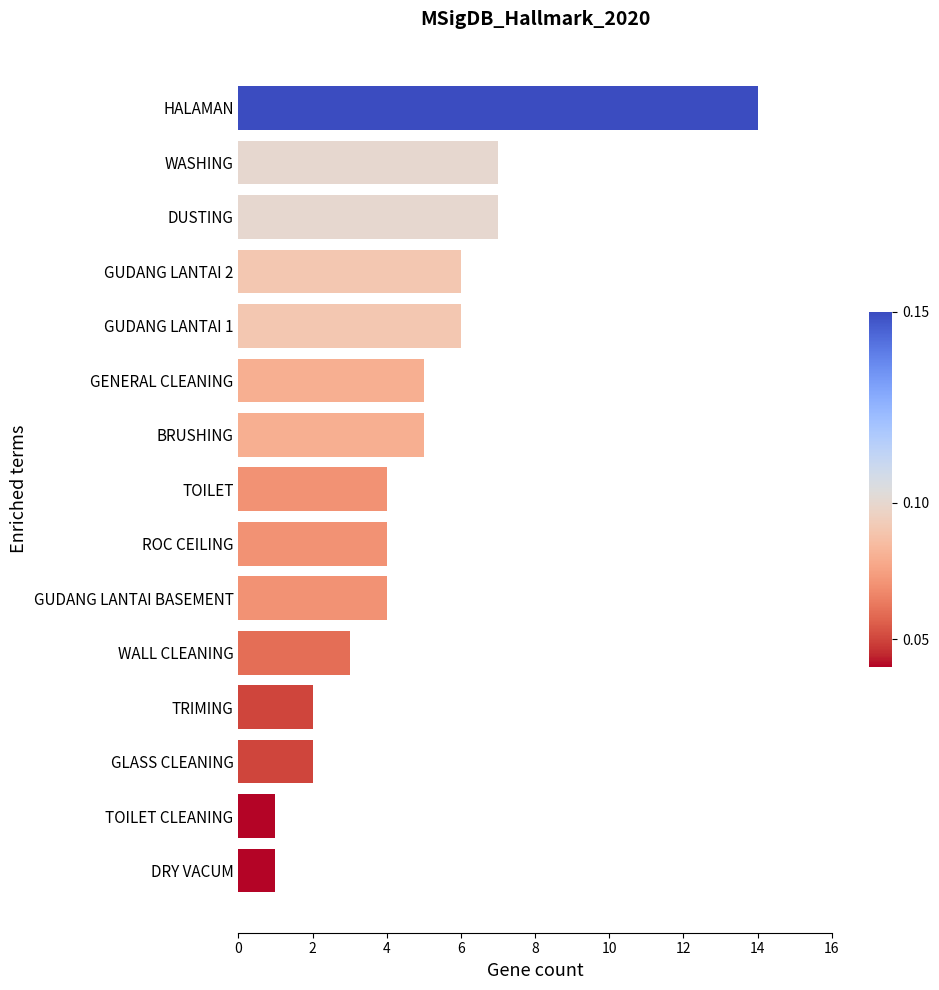

Reading bottom to top, what are all the values shown in this chart?

DRY VACUM=1	TOILET CLEANING=1	GLASS CLEANING=2	TRIMING=2	WALL CLEANING=3	GUDANG LANTAI BASEMENT=4	ROC CEILING=4	TOILET=4	BRUSHING=5	GENERAL CLEANING=5	GUDANG LANTAI 1=6	GUDANG LANTAI 2=6	DUSTING=7	WASHING=7	HALAMAN=14